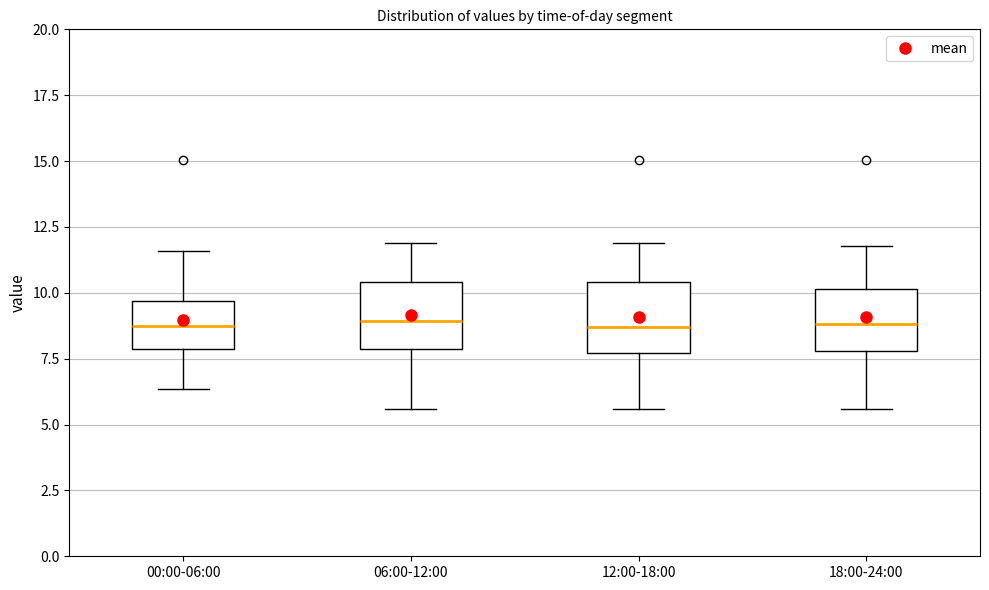

Reading left to right, transcribe this box plot: for each box, give where its median line is, the range the box spans, and where its two whiskers end, as read against the y-axis. The values are not printed on the chart, so give them approximately, as read against the axis.

00:00-06:00: median 8.5, box 8.0 to 9.5, whiskers 6.5 to 11.5
06:00-12:00: median 9.0, box 8.0 to 10.5, whiskers 5.5 to 12.0
12:00-18:00: median 8.5, box 7.5 to 10.5, whiskers 5.5 to 12.0
18:00-24:00: median 9.0, box 8.0 to 10.0, whiskers 5.5 to 12.0